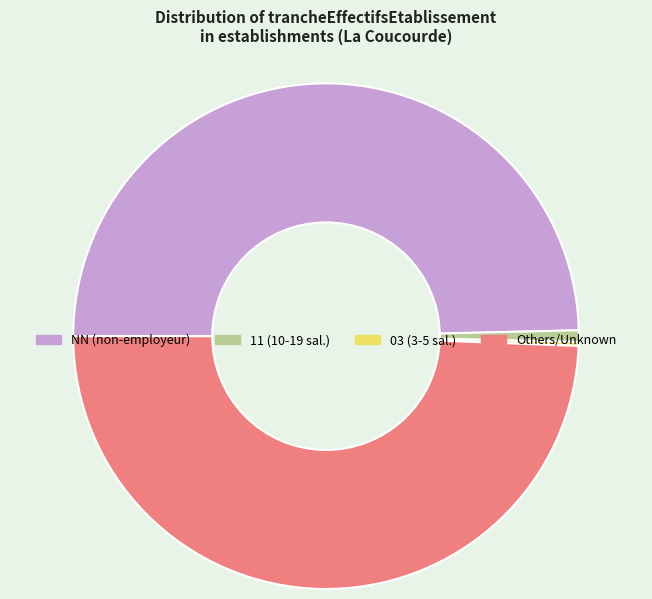

Is the sum of Others/Unknown and NN (non-employeur) greater than half?

Yes